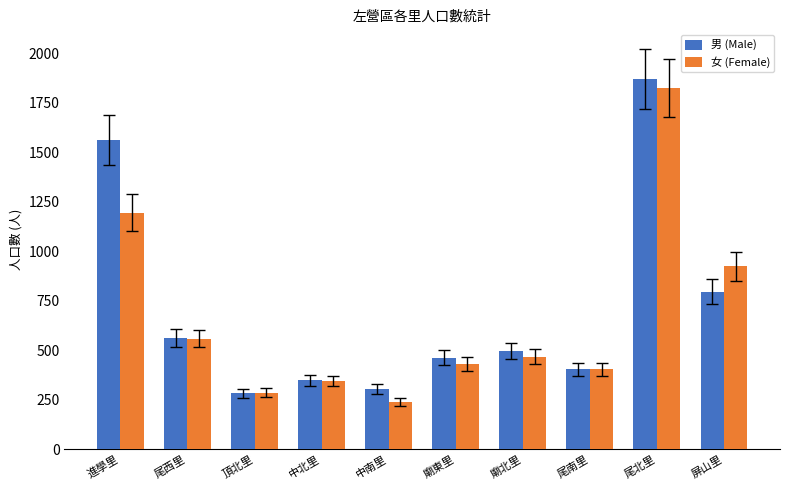

How many bars are there in total?

20